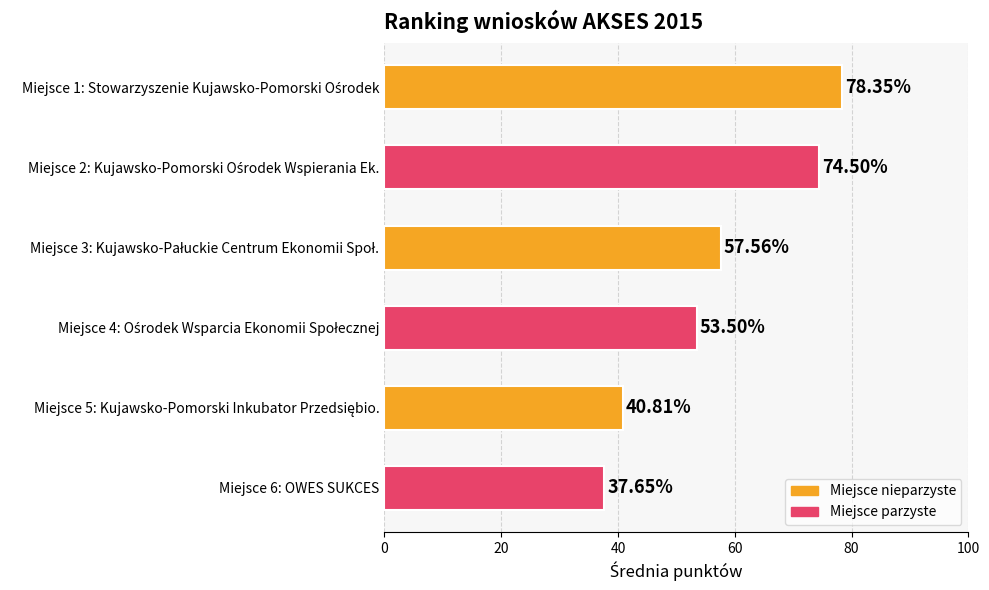

What is the difference between the second highest and second lowest values?

33.7